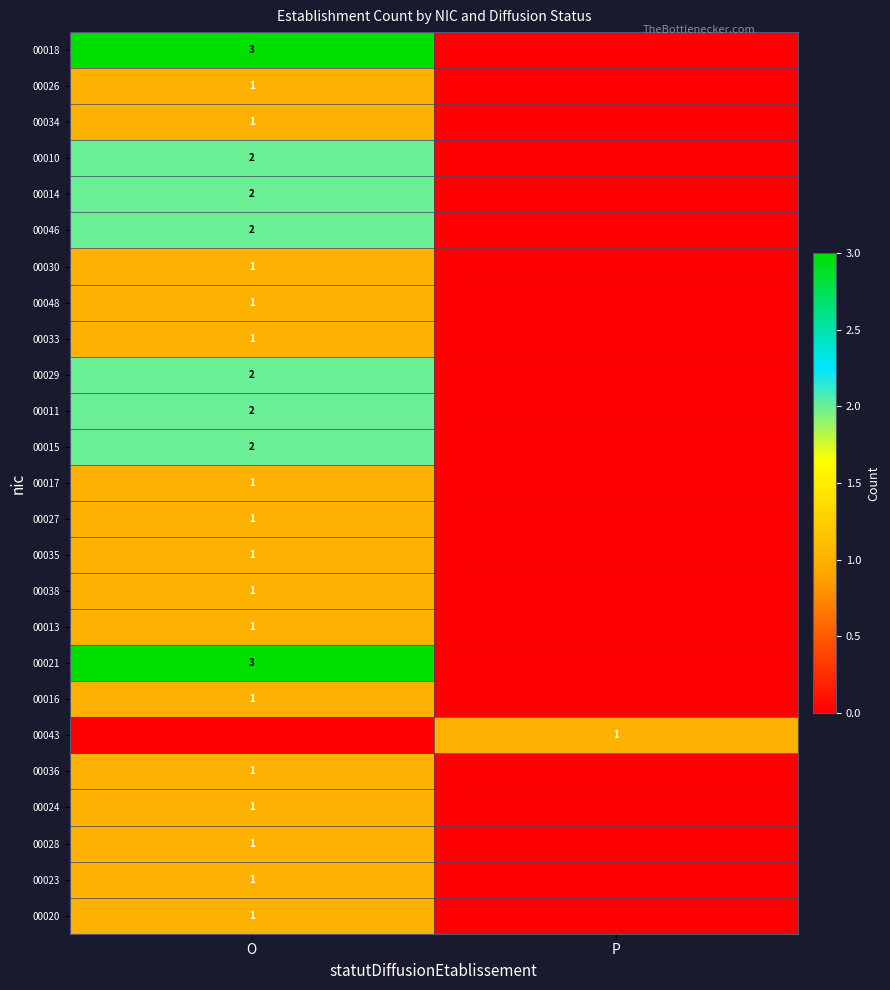

Is it true that 00024 equals 1 at O?

True